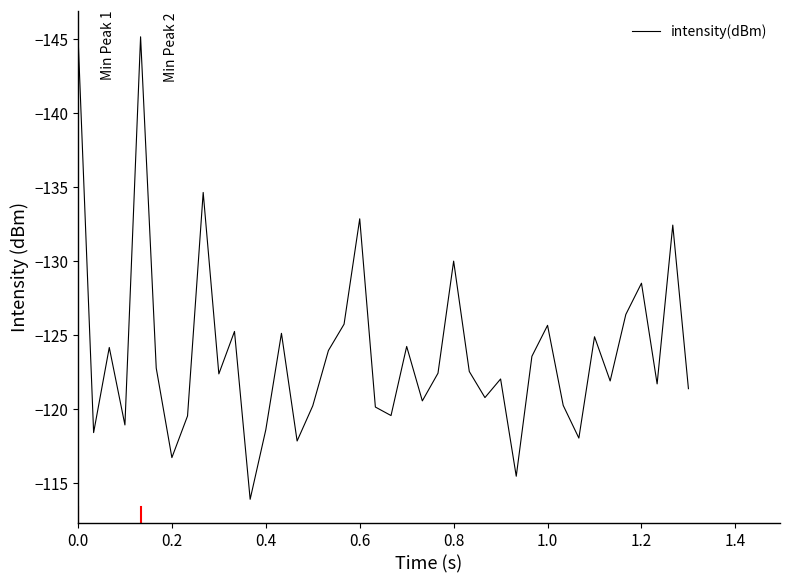

What is the average value?

-123.8